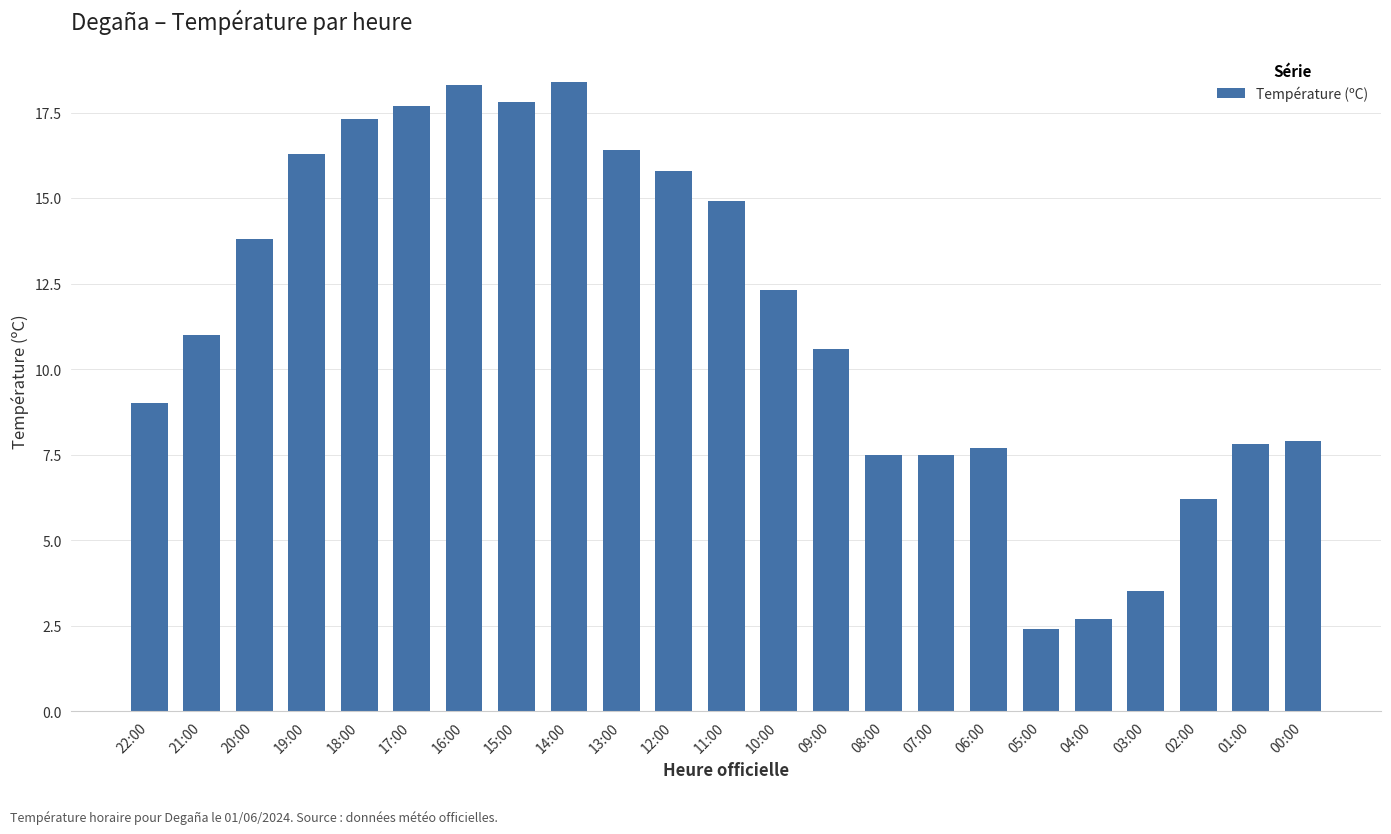

What is the label of the 2nd bar from the left?

21:00